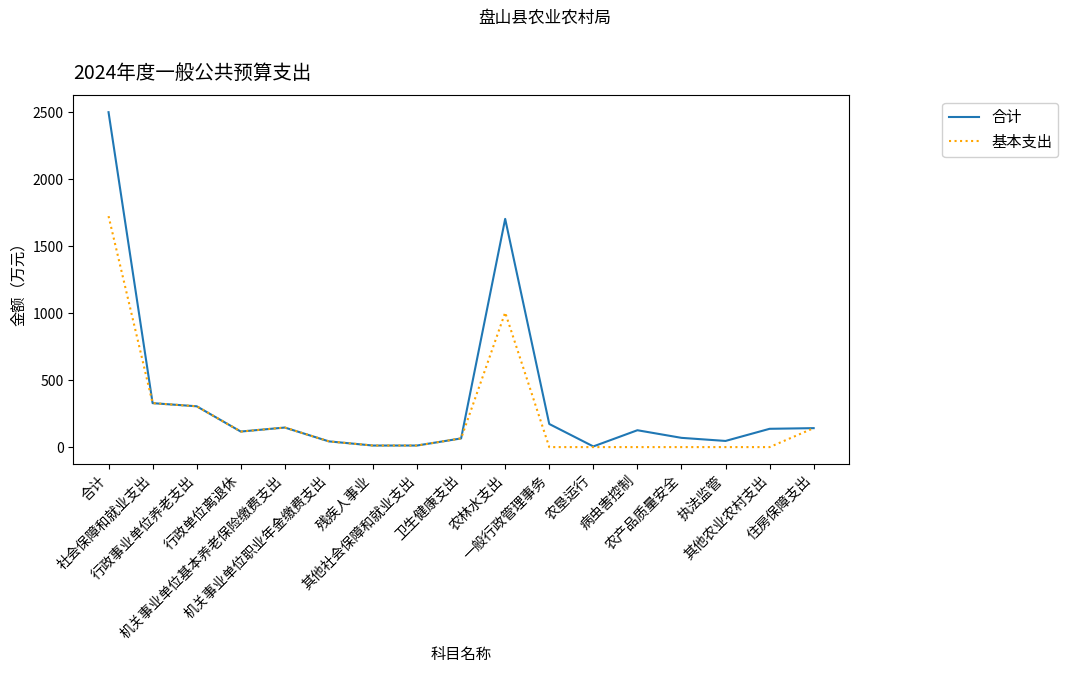

At which category does the chart reach its peak across all series?

合计